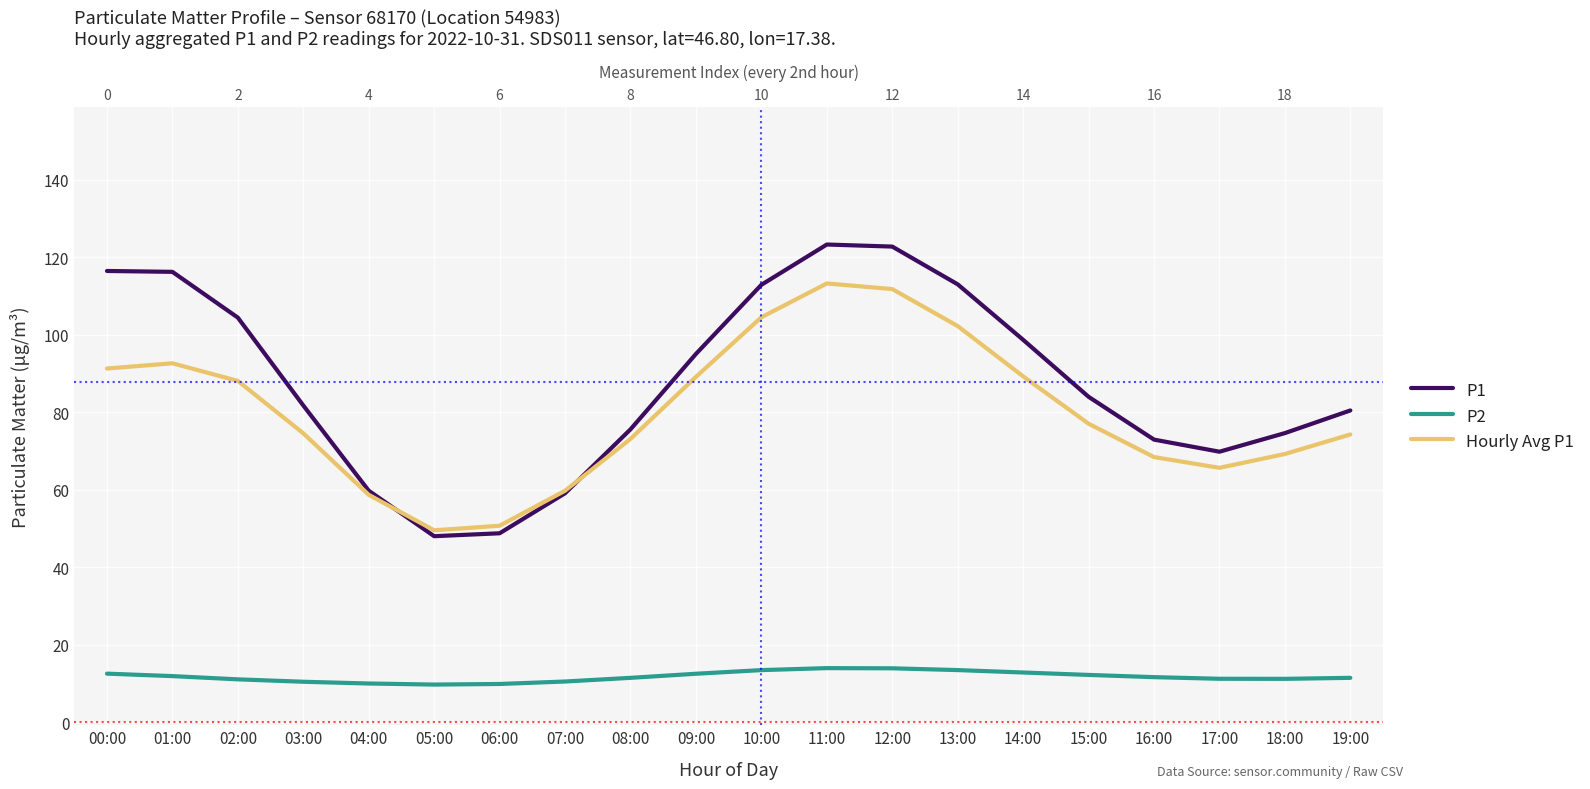

What is the difference between the second highest and minimum values in the P2 series?

4.2